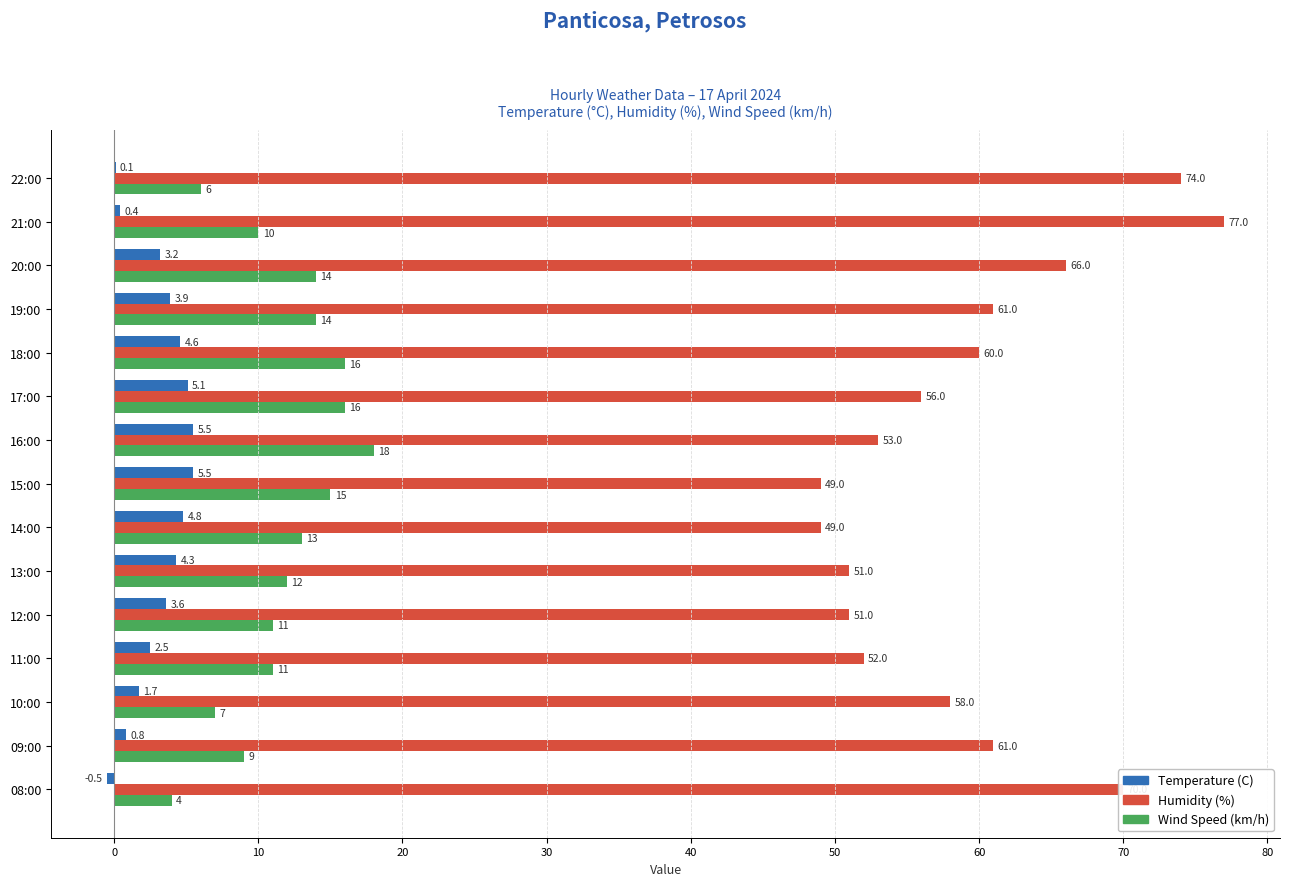

What is the sum of the Humidity (%) values at 15:00 and 21:00?

126.0